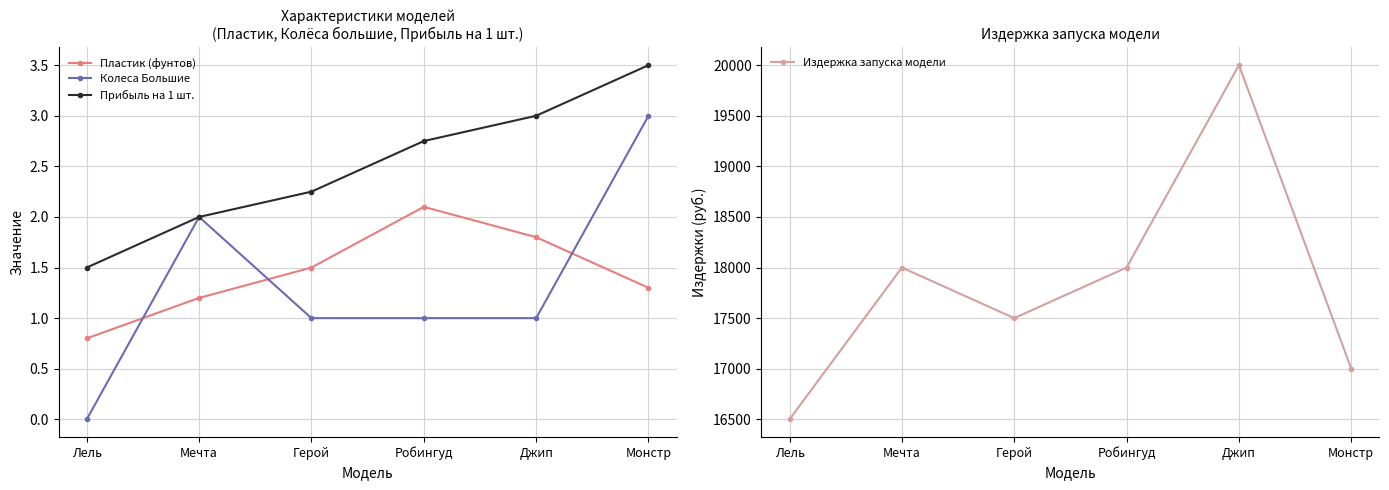

Which series changed the most between Мечта and Герой?

Издержка запуска модели